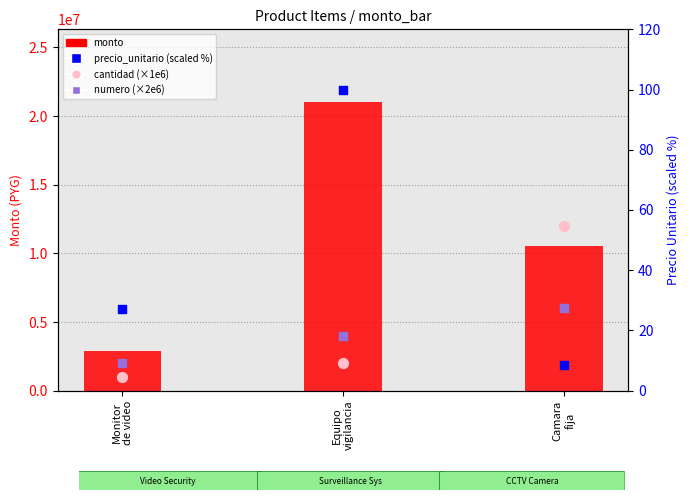

What are all the series names shown in the legend?

monto, cantidad (×1e6), numero (×2e6), precio_unitario (scaled %)